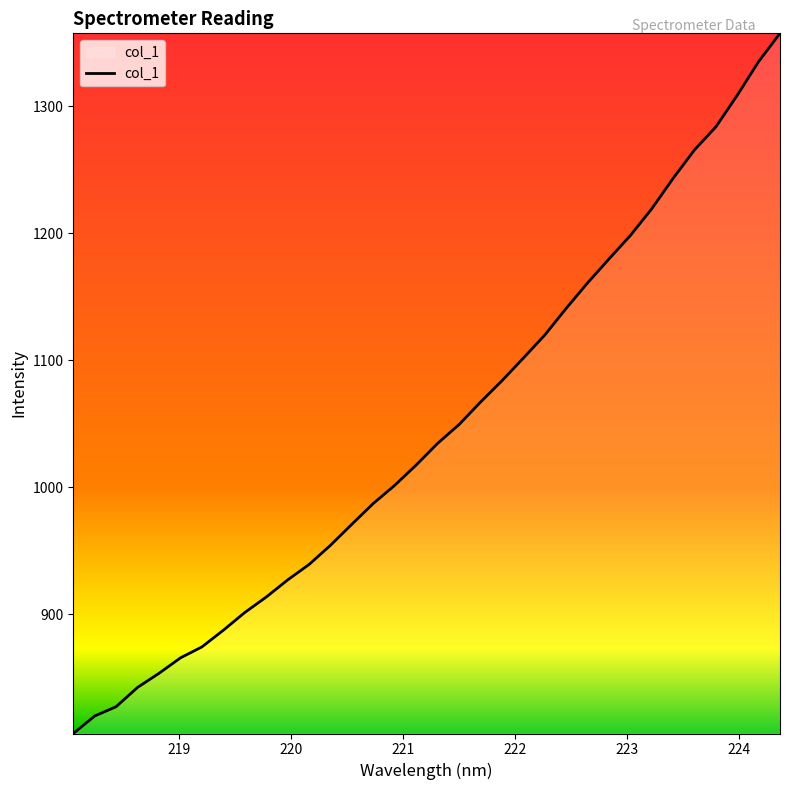

What is the difference between the maximum and minimum values?

551.0